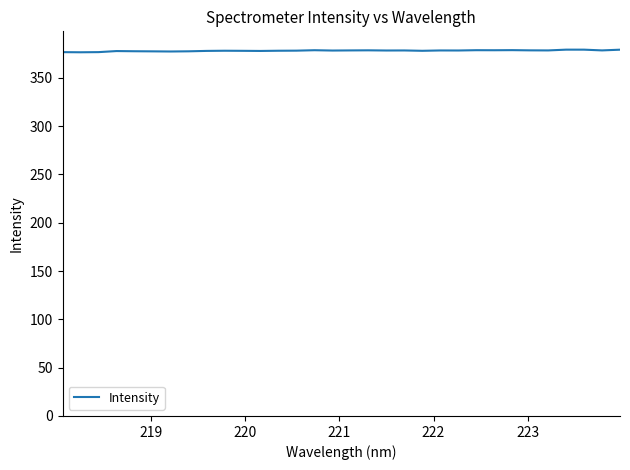

What is the maximum value shown in the chart?

379.1